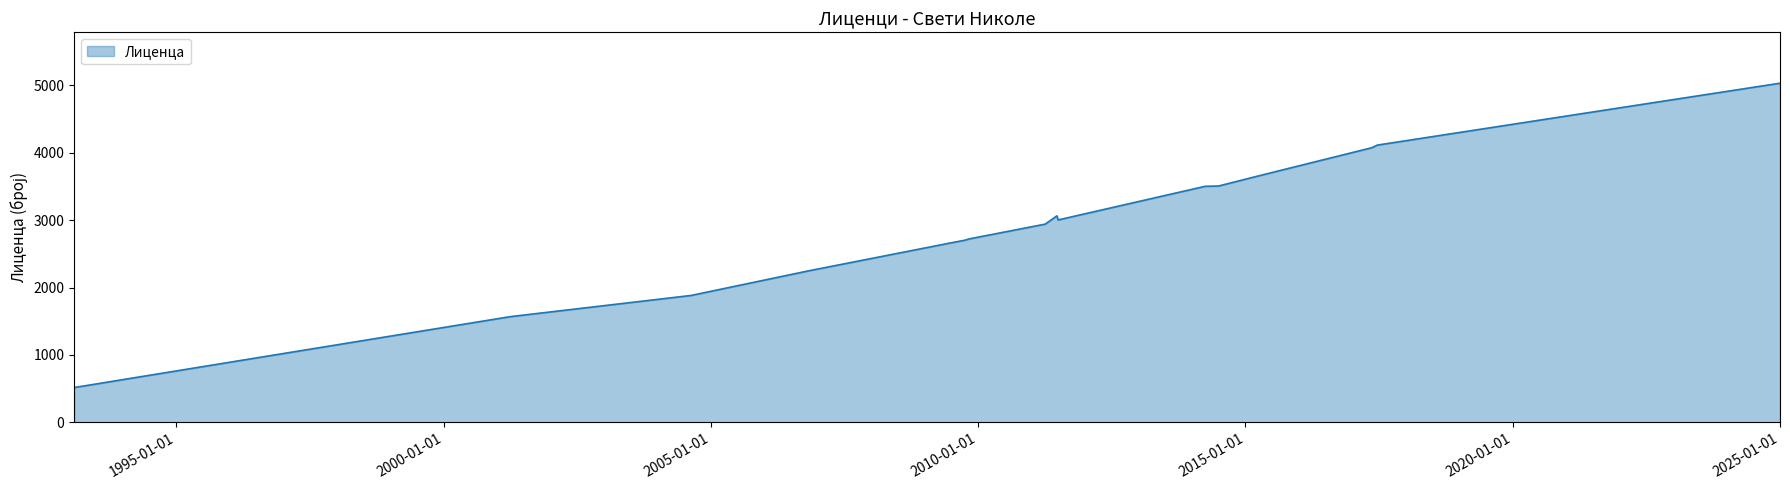

What is the maximum value shown in the chart?

5031